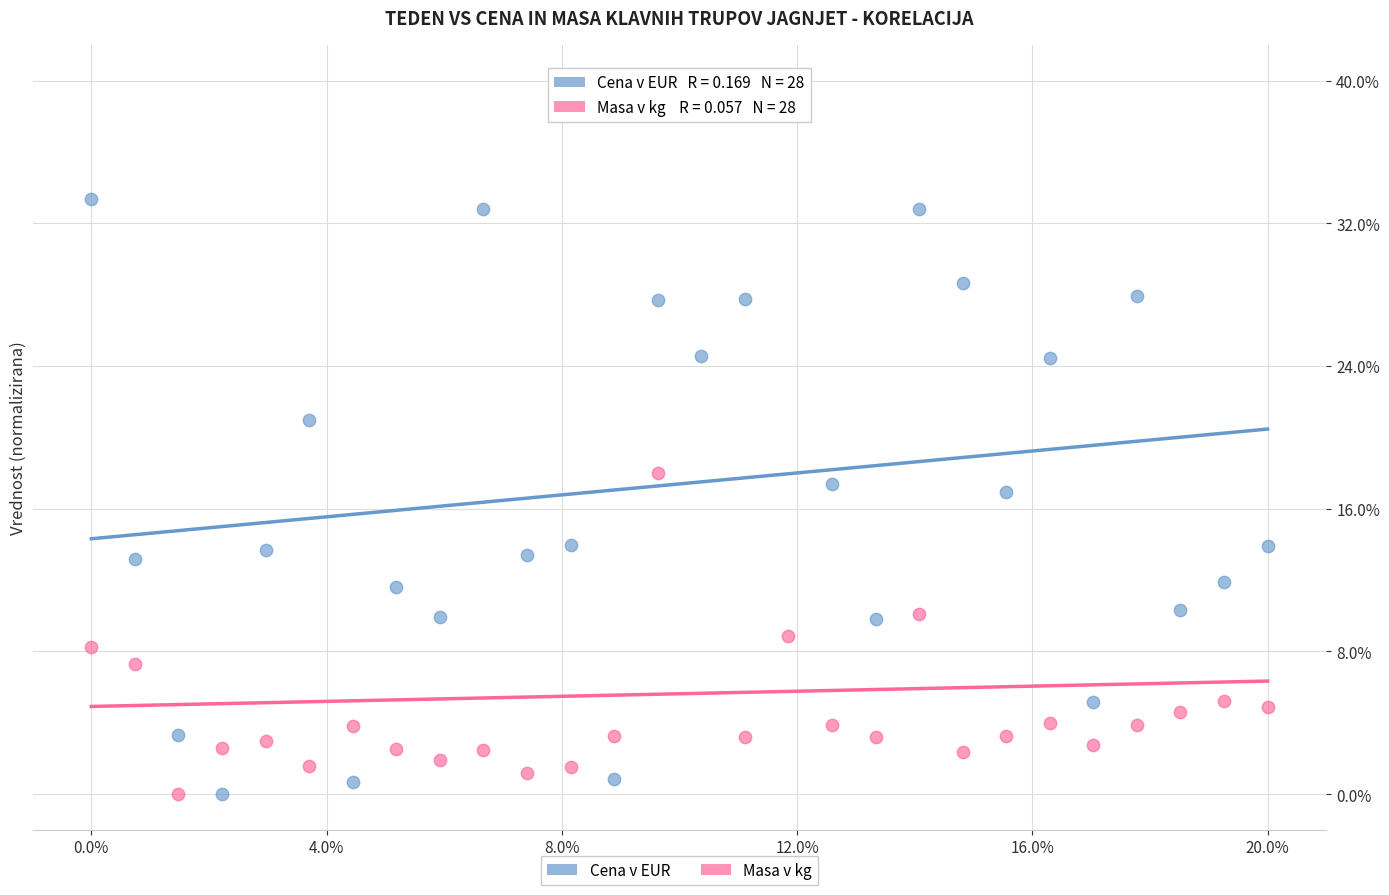

What are all the series names shown in the legend?

Cena v EUR, Masa v kg